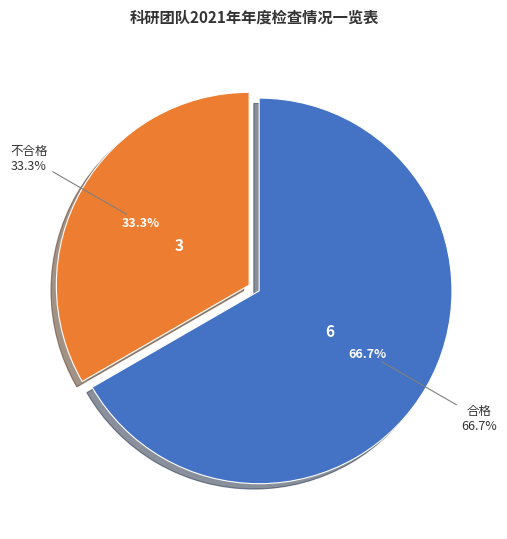

True or false: 不合格 accounts for 33% of the total.

True